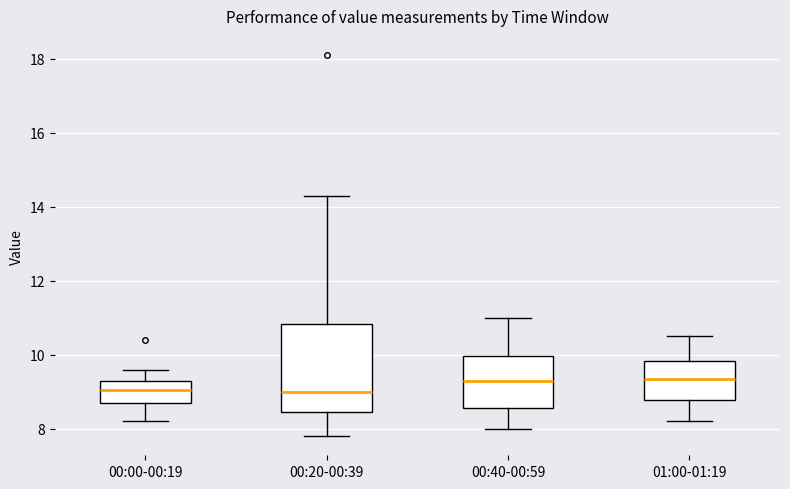

Where does the upper whisker of the box for 00:20-00:39 end on the y-axis? The values are not printed on the chart, so give them approximately, as read against the axis.

14.4